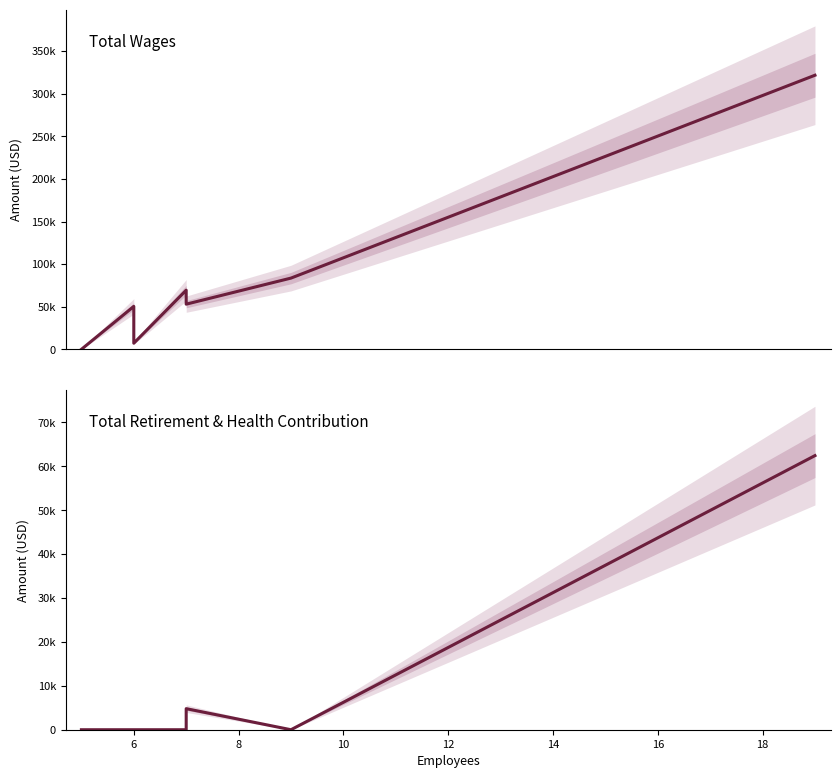

Does the chart have visible grid lines?

No